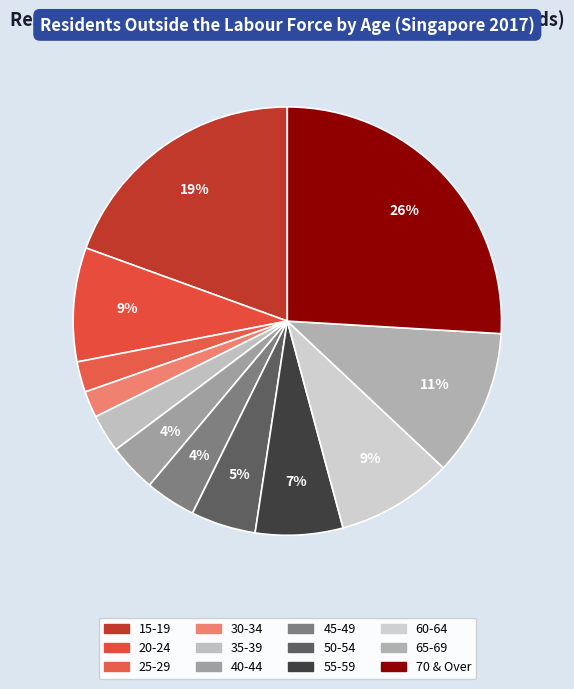

Rank the categories by value from highest to lowest.

70 & Over, 15-19, 65-69, 60-64, 20-24, 55-59, 50-54, 45-49, 40-44, 35-39, 25-29, 30-34